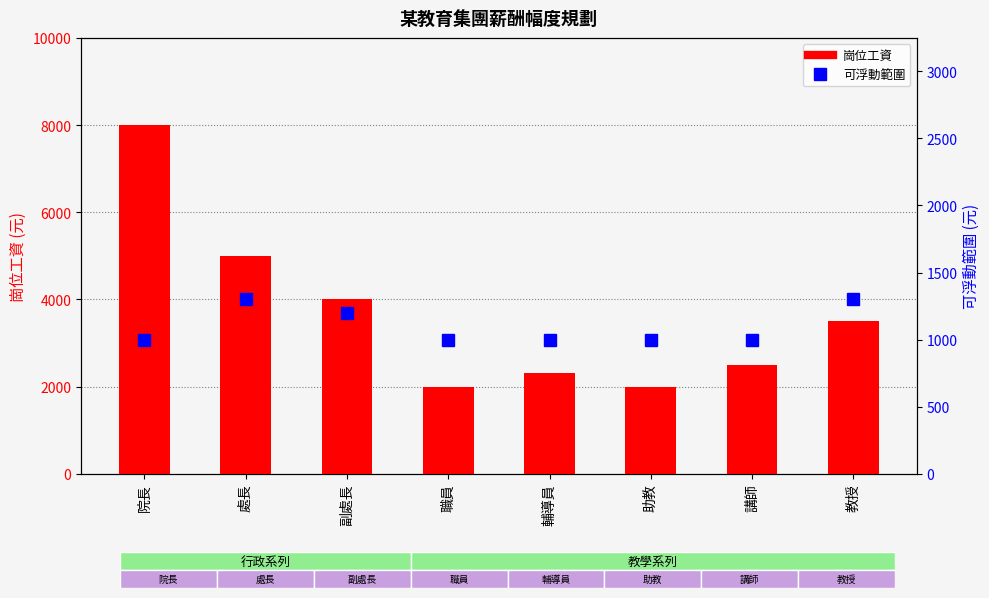

What is the approximate value of 可浮動範圍 at 講師, to the nearest 10?

1000